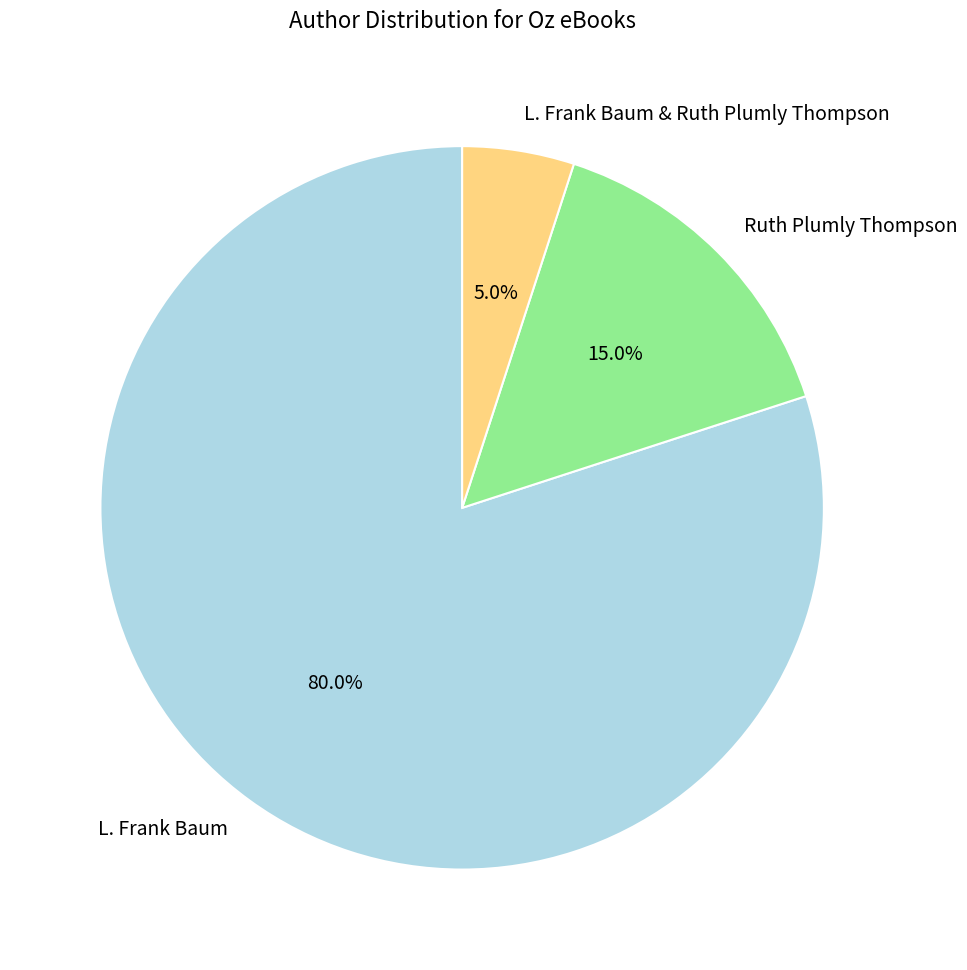

What is the largest slice in the pie chart?

L. Frank Baum